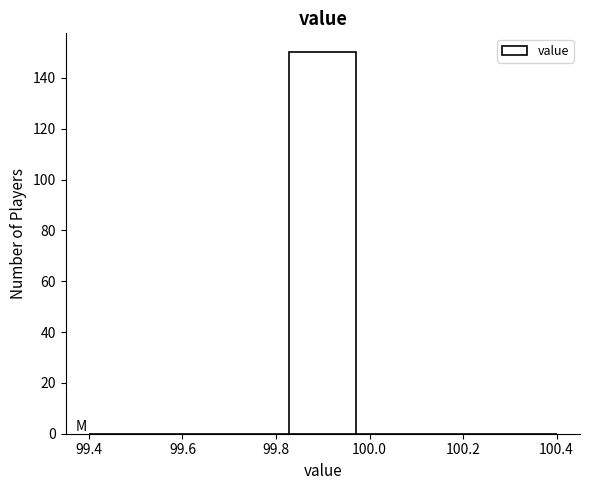

Which range on the x-axis has the tallest bar?

99.82 to 99.98